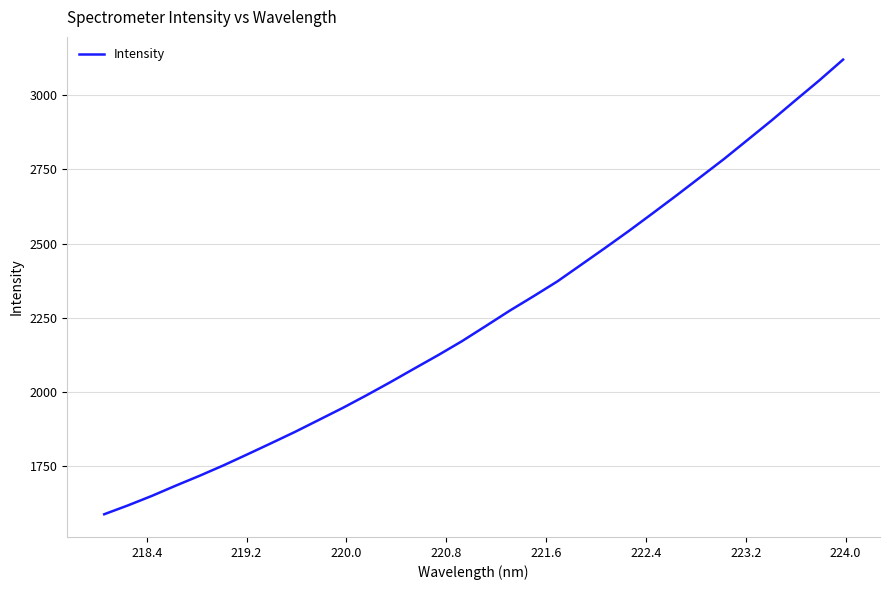

What is the difference between the maximum and minimum values?

1535.3